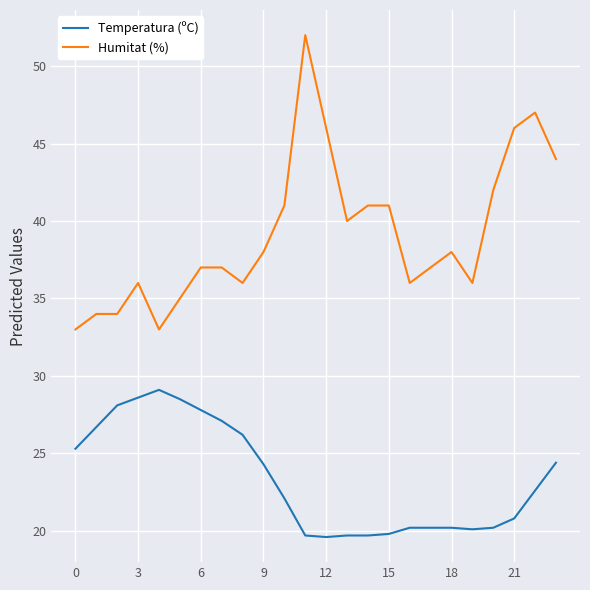

What is the difference between the maximum and minimum values in the Temperatura (ºC) series?

9.5